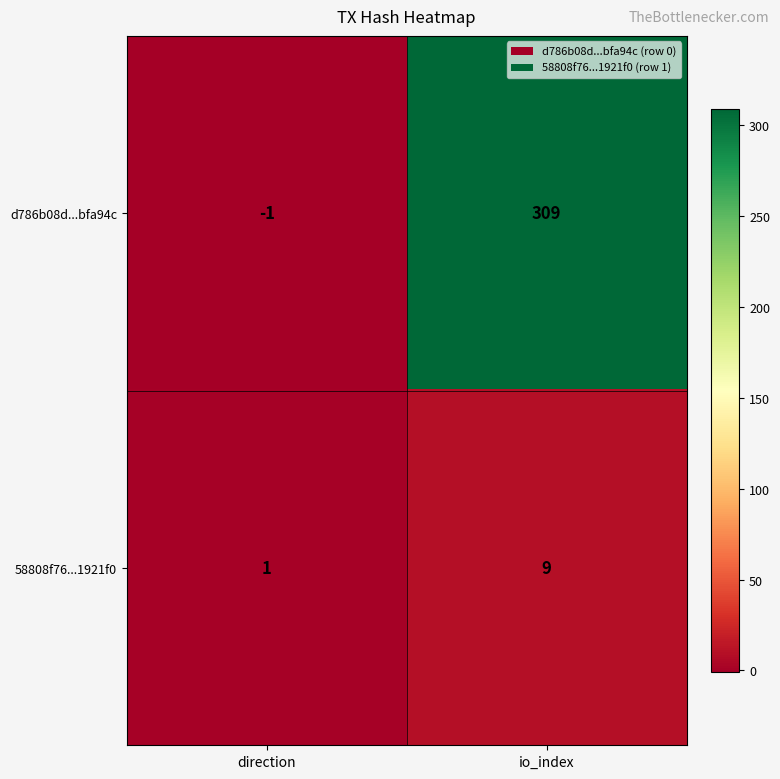

What is the spread (max minus min) of values at io_index?

300